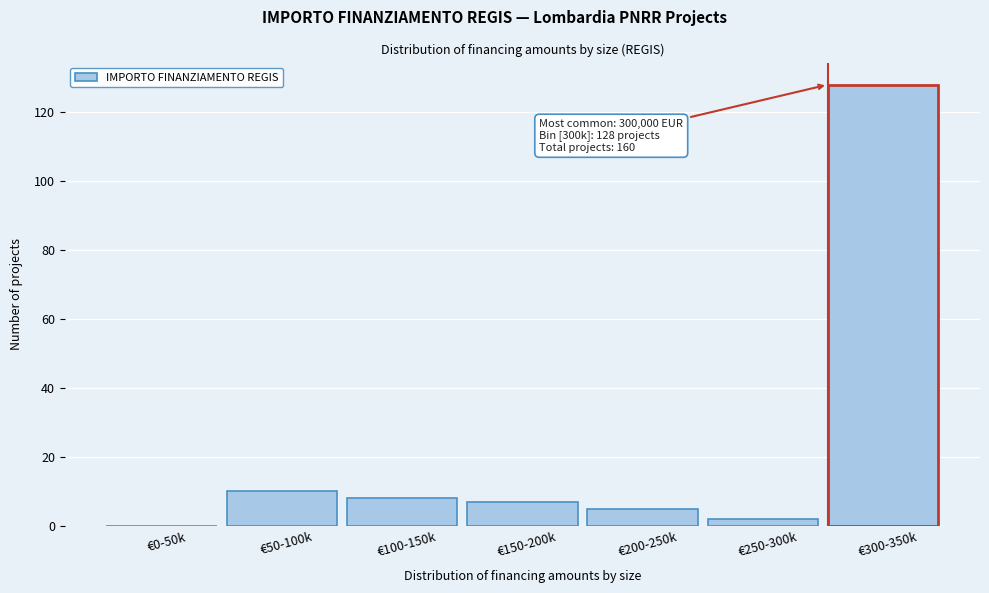

Reading left to right, extract all data points from this chart.

€0-50k=0	€50-100k=10	€100-150k=8	€150-200k=7	€200-250k=5	€250-300k=2	€300-350k=128